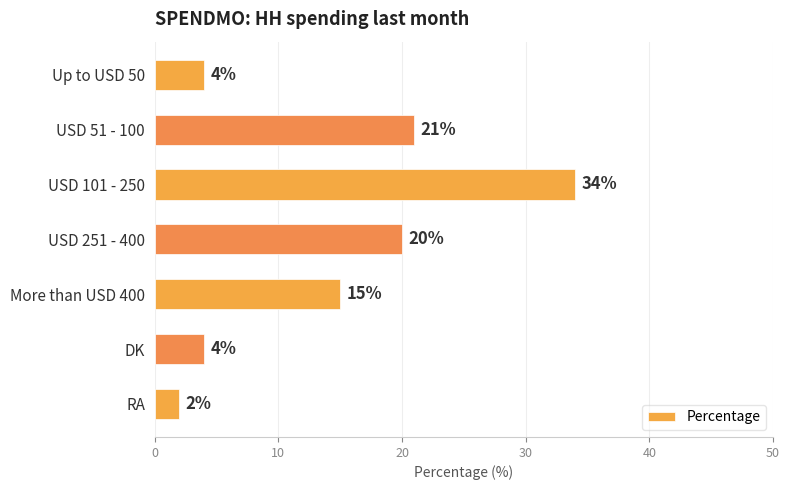

What is the smallest value displayed?

2